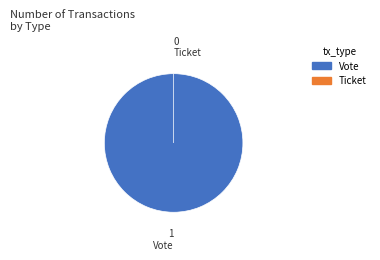

What is the change in value from Vote to Ticket?

-1